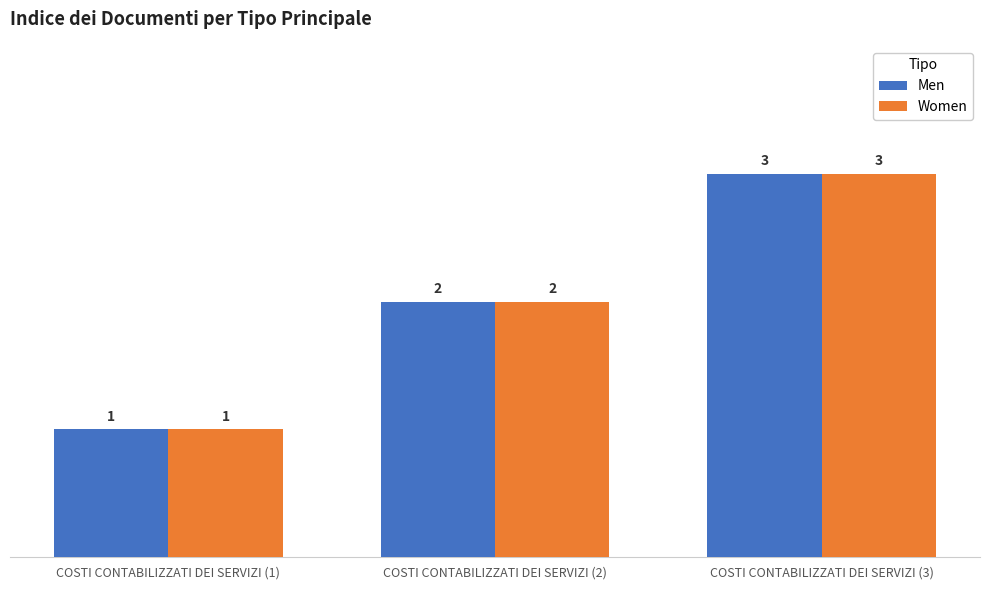

What is the approximate value of Men at COSTI CONTABILIZZATI DEI SERVIZI (1)?

1